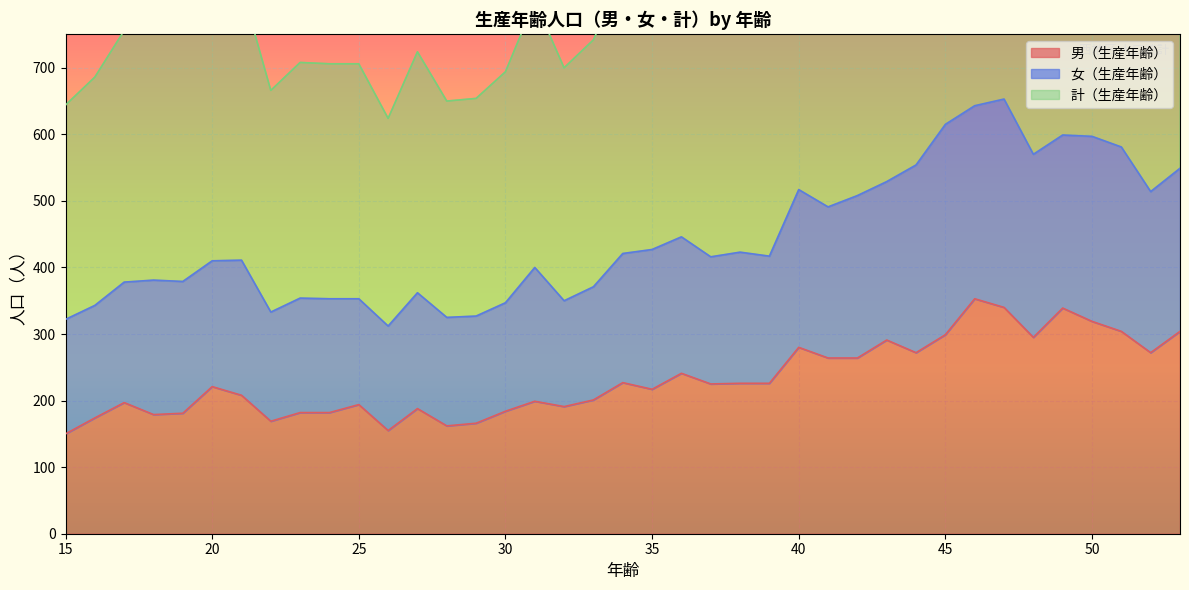

The 男（生産年齢） series shows 491 at 46. True or false?

False